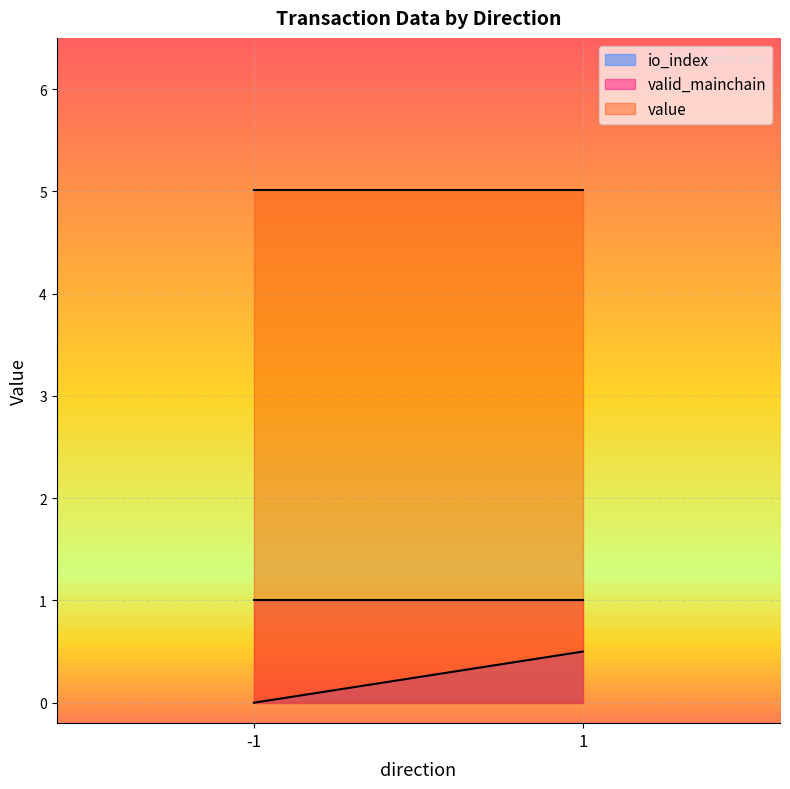

What is the sum of the value values at 1 and -1?

10.0